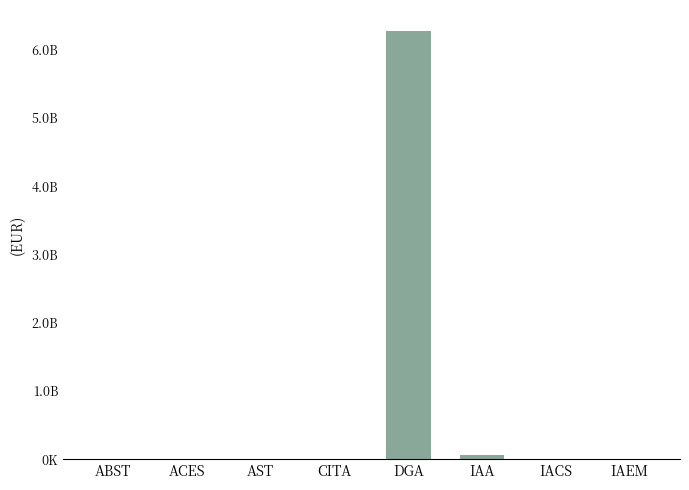

Reading right to left, transcribe all the data shown in this chart.

IAEM=1051500.0	IACS=5166212.0	IAA=67453340.0	DGA=6267160197.3	CITA=4401368.0	AST=6719962.2	ACES=20000.0	ABST=9793427.0